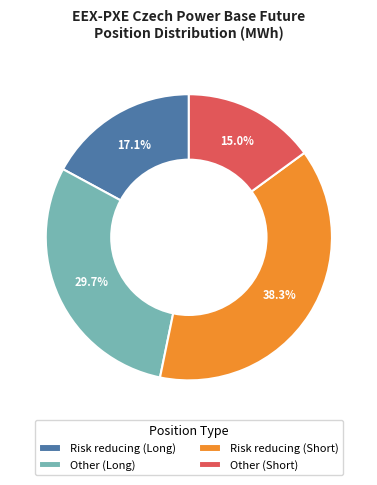

Between Other (Long) and Other (Short), which is larger?

Other (Long)